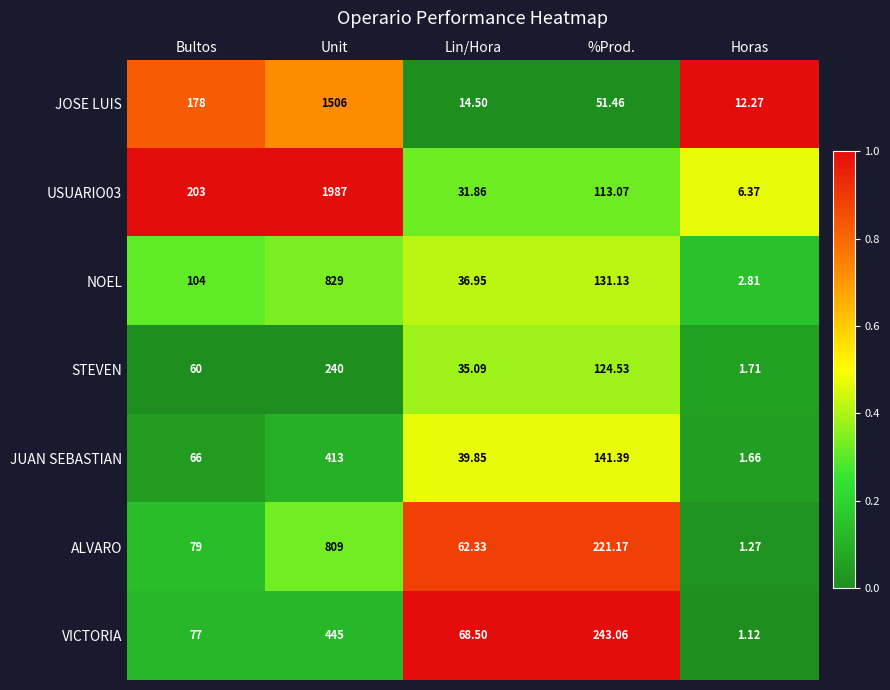

List the labels in order of ALVARO value, smallest first.

Horas, Lin/Hora, Bultos, %Prod., Unit